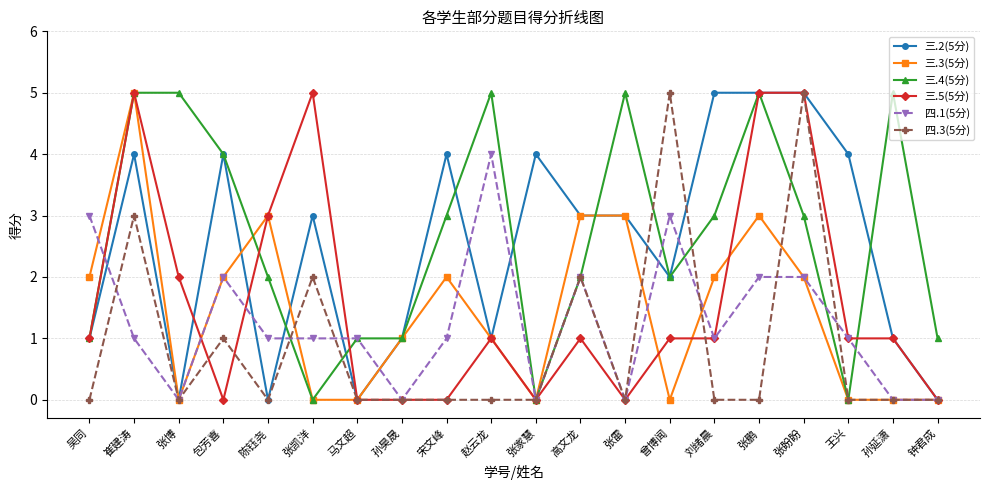

The value of 三.2(5分) at 吴同 is 1. True or false?

True